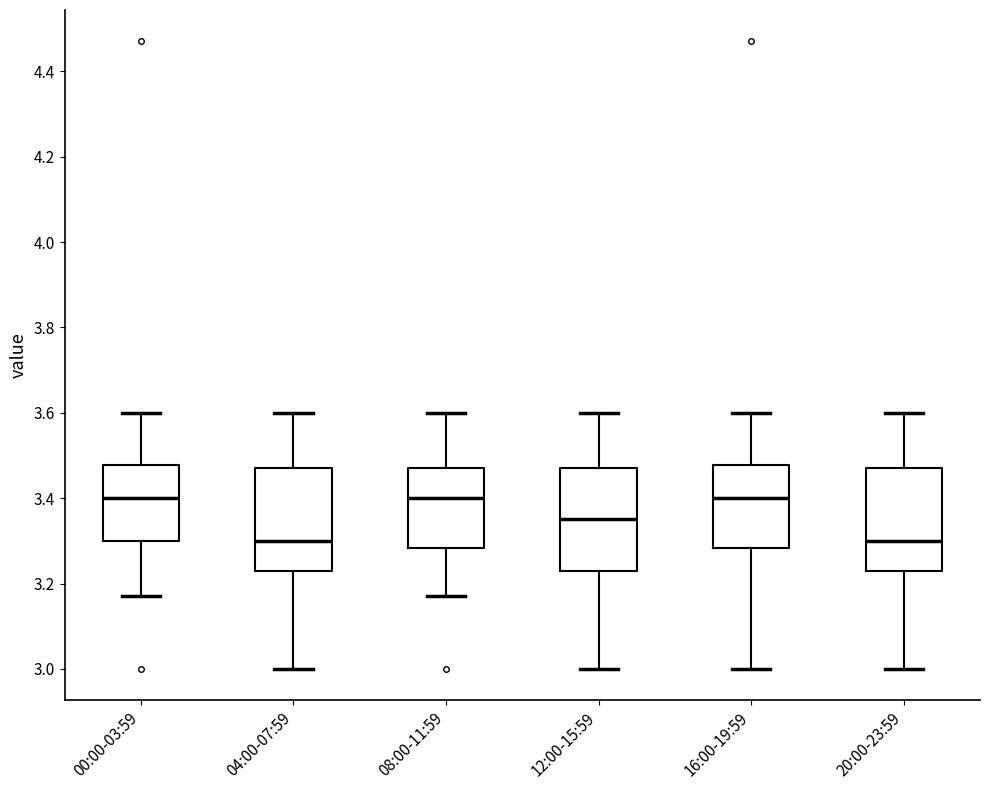

Reading left to right, read every box against the y-axis: the position of its median line, the range the box covers, and the ends of its whiskers. The values are not printed on the chart, so give them approximately, as read against the axis.

00:00-03:59: median 3.40, box 3.30 to 3.48, whiskers 3.18 to 3.60
04:00-07:59: median 3.30, box 3.24 to 3.48, whiskers 3.00 to 3.60
08:00-11:59: median 3.40, box 3.28 to 3.48, whiskers 3.18 to 3.60
12:00-15:59: median 3.36, box 3.24 to 3.48, whiskers 3.00 to 3.60
16:00-19:59: median 3.40, box 3.28 to 3.48, whiskers 3.00 to 3.60
20:00-23:59: median 3.30, box 3.24 to 3.48, whiskers 3.00 to 3.60